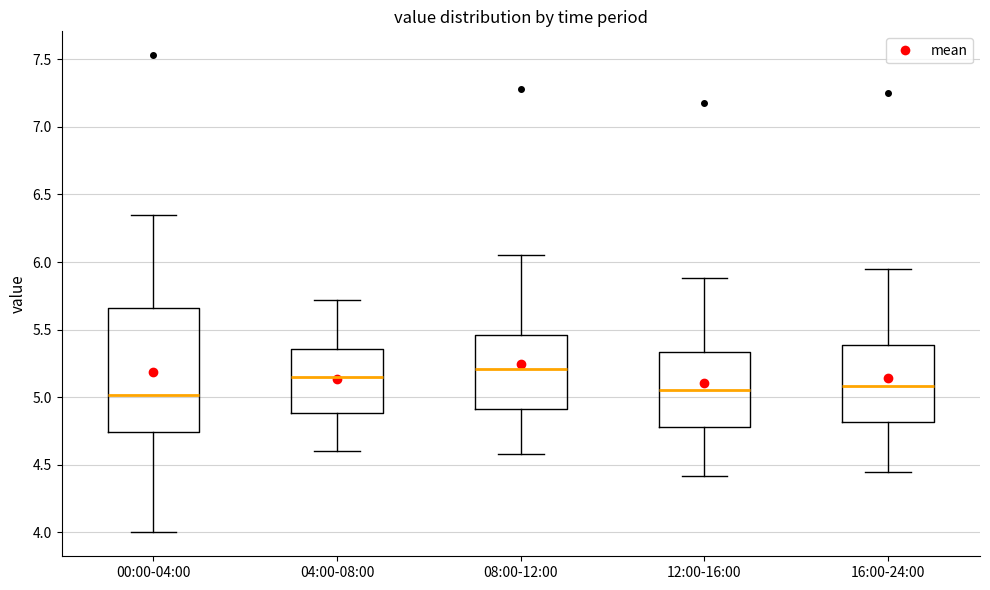

Which box is the tallest, from its lower edge to its upper edge?

00:00-04:00